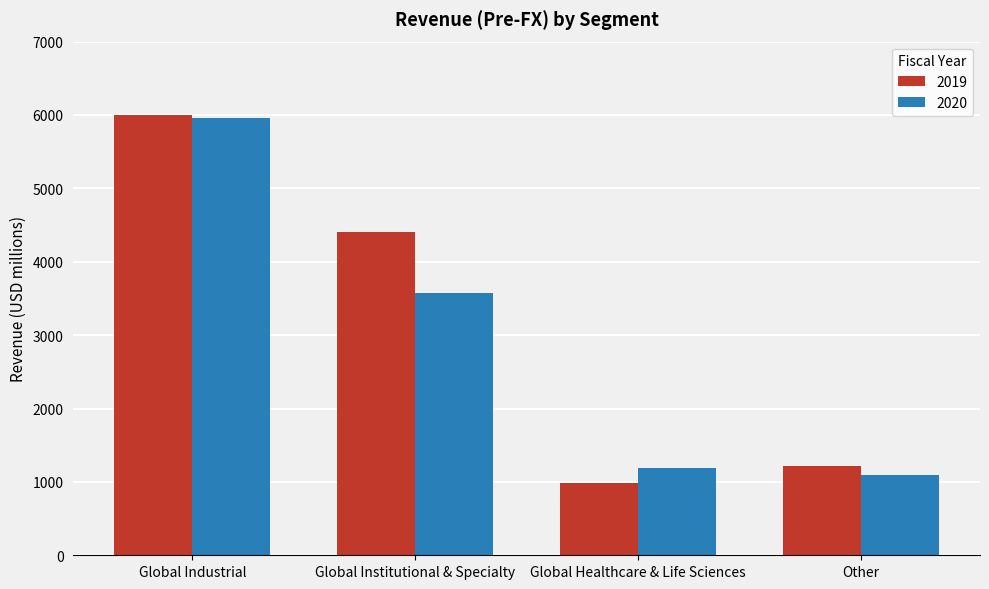

What are all the series names shown in the legend?

2019, 2020